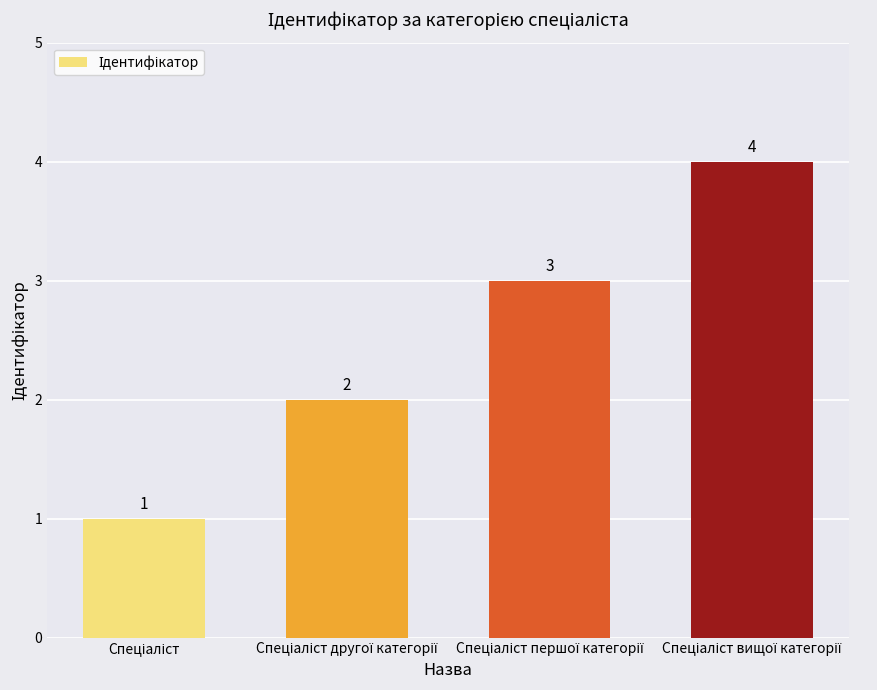

What is the difference between the maximum and minimum values?

3